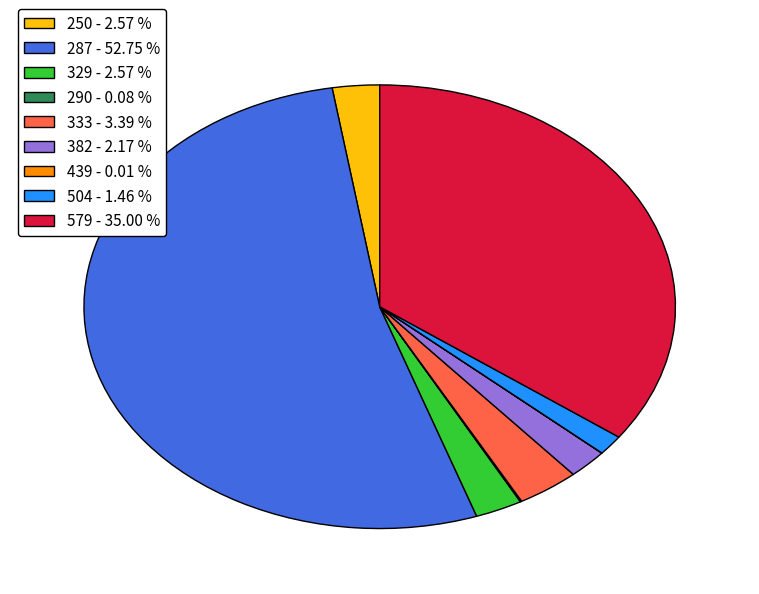

Which slice is the largest?

287 - 52.75 %